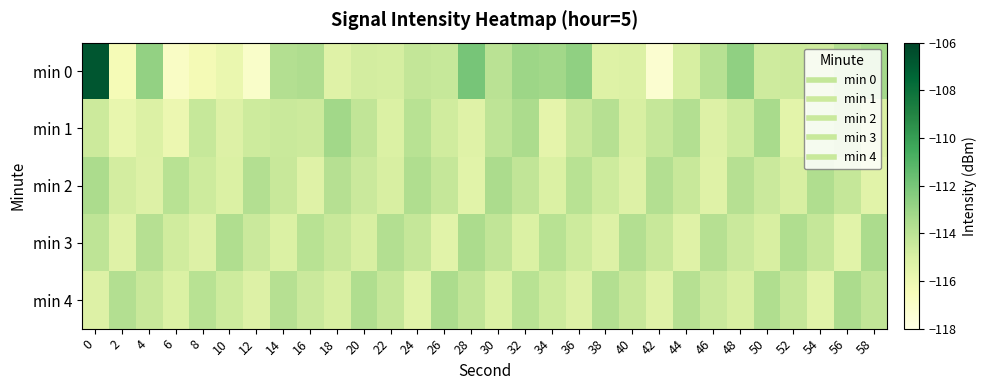

At which category does the chart reach its minimum across all series?

42